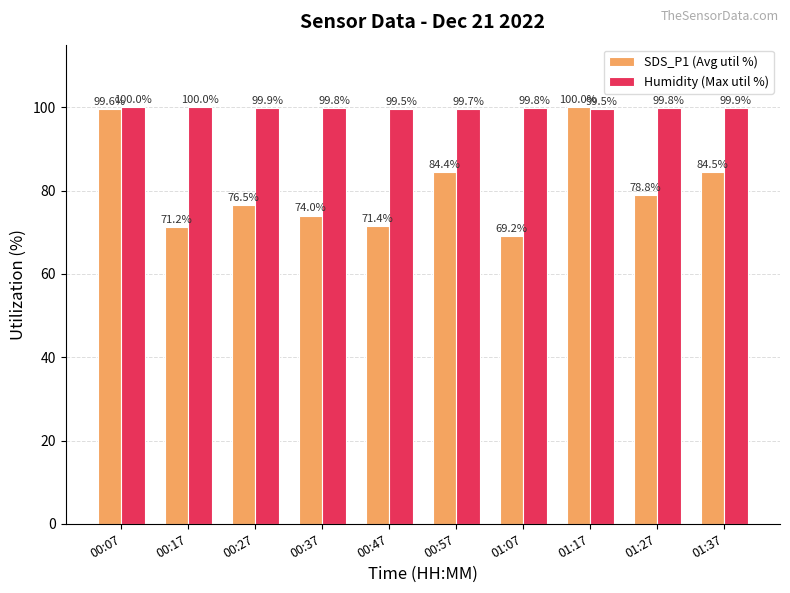

Which series has the largest range (max minus min)?

SDS_P1 (Avg util %)